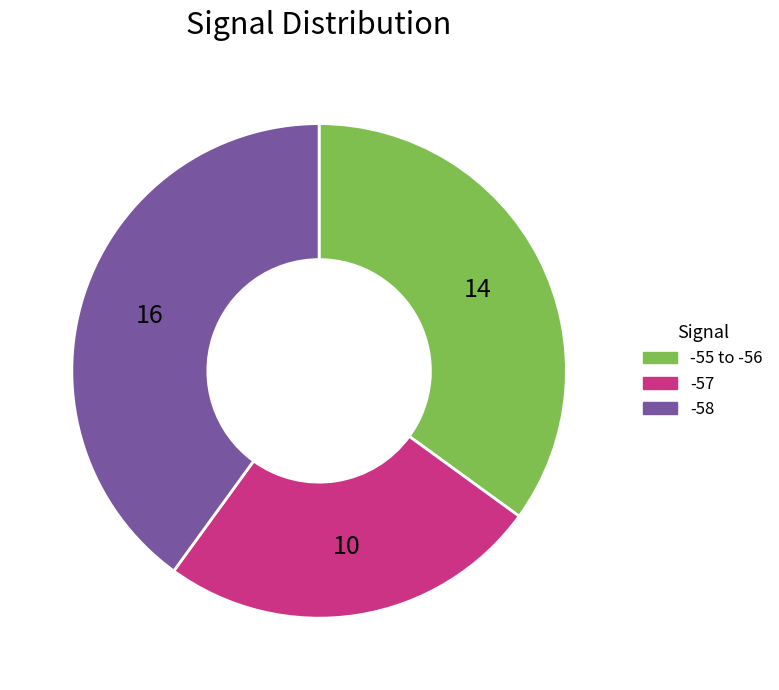

Is -57 the majority of the pie?

No